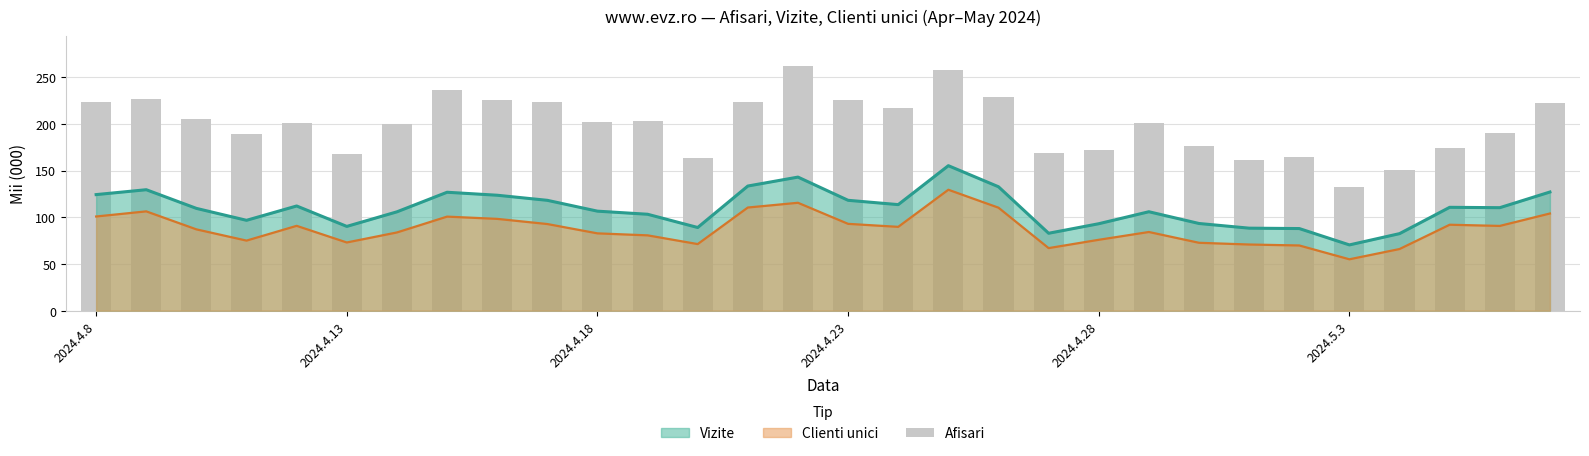

The value at 28 is 315.0. True or false?

False